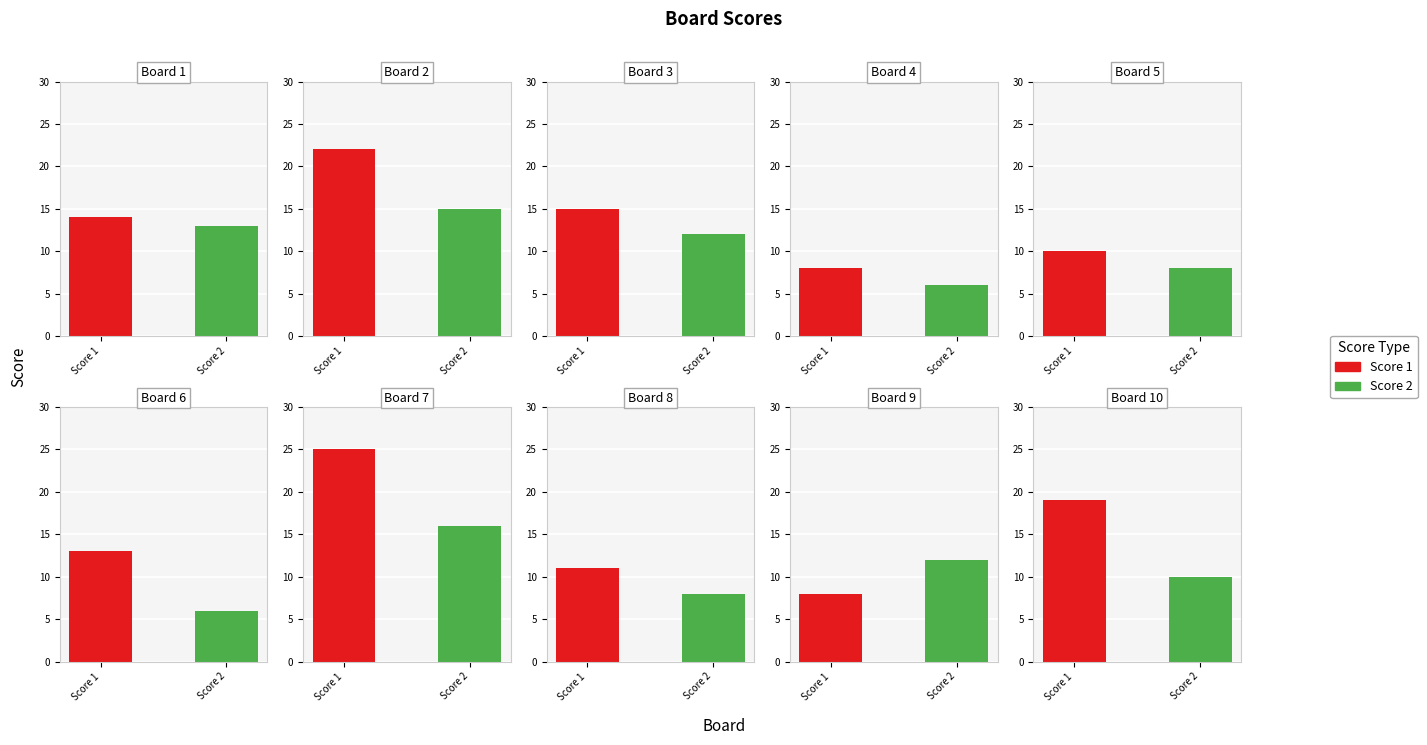

Where is Score 1 nearest to the value 16?

3